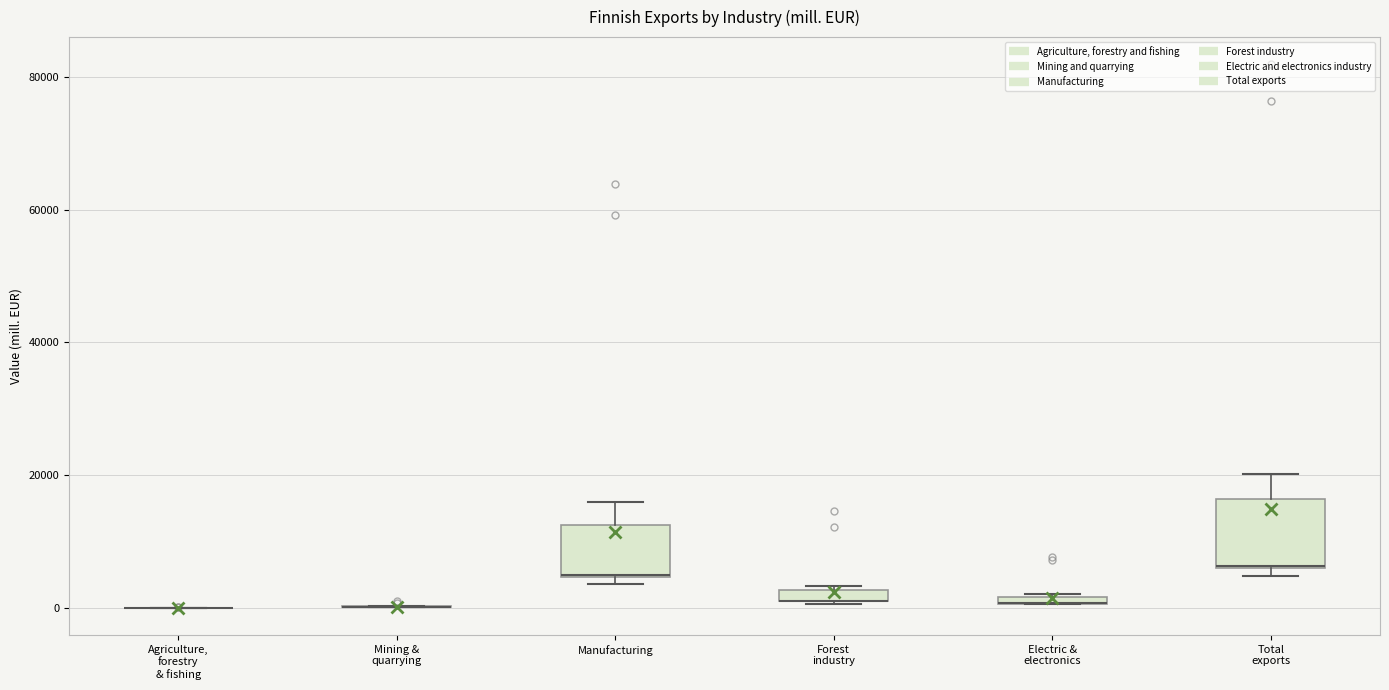

Which box is the tallest, from its lower edge to its upper edge?

Total exports